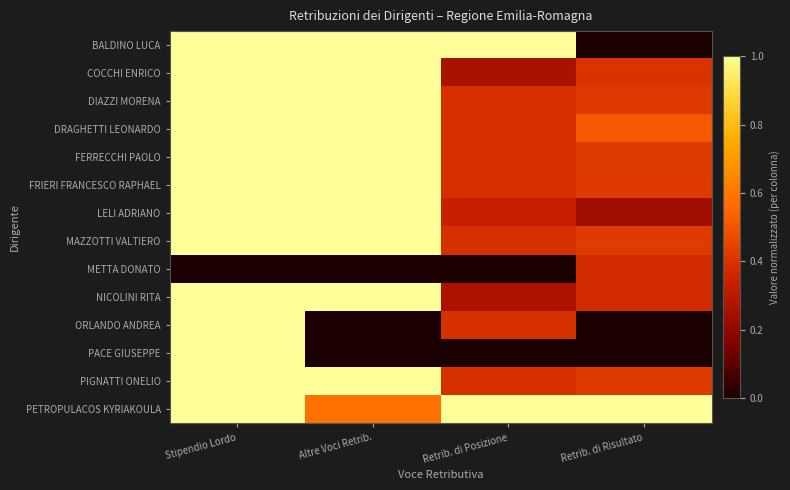

At which category does the chart reach its peak across all series?

Stipendio Lordo